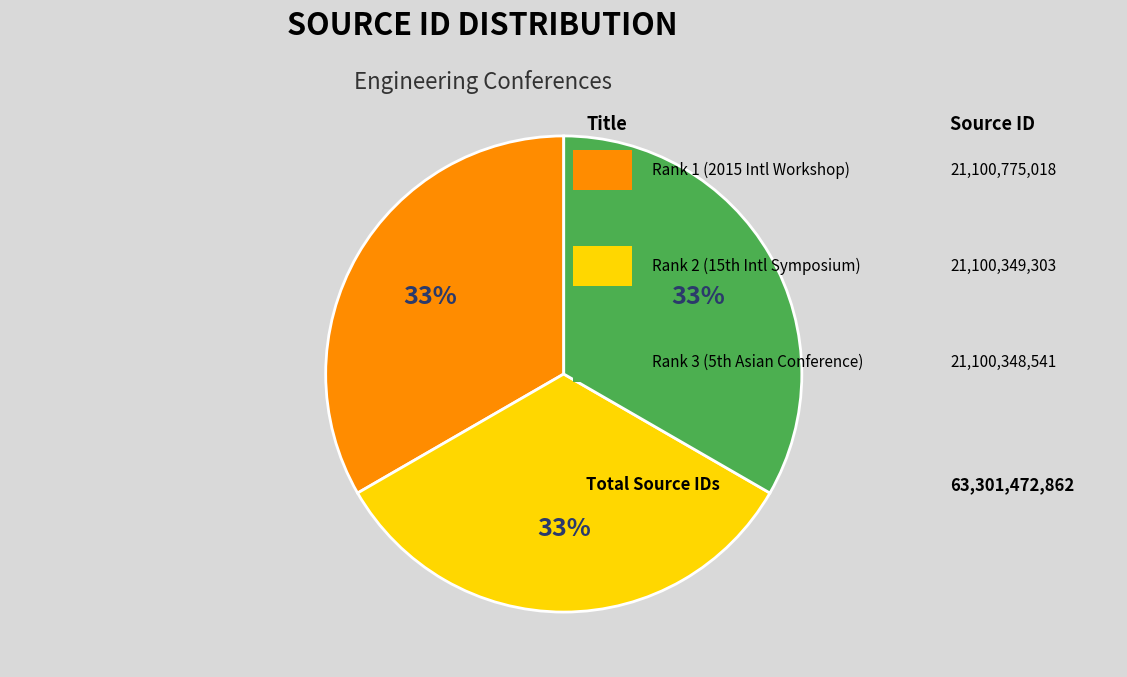

To the nearest percent, what is the average slice percentage?

33%